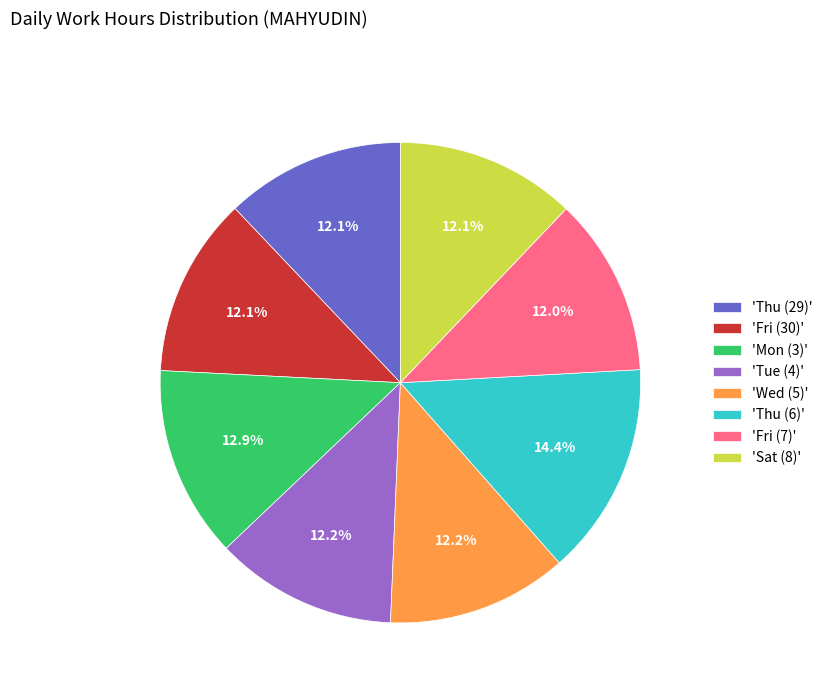

To the nearest percent, what is the difference between the largest and smallest slice percentages?

2%